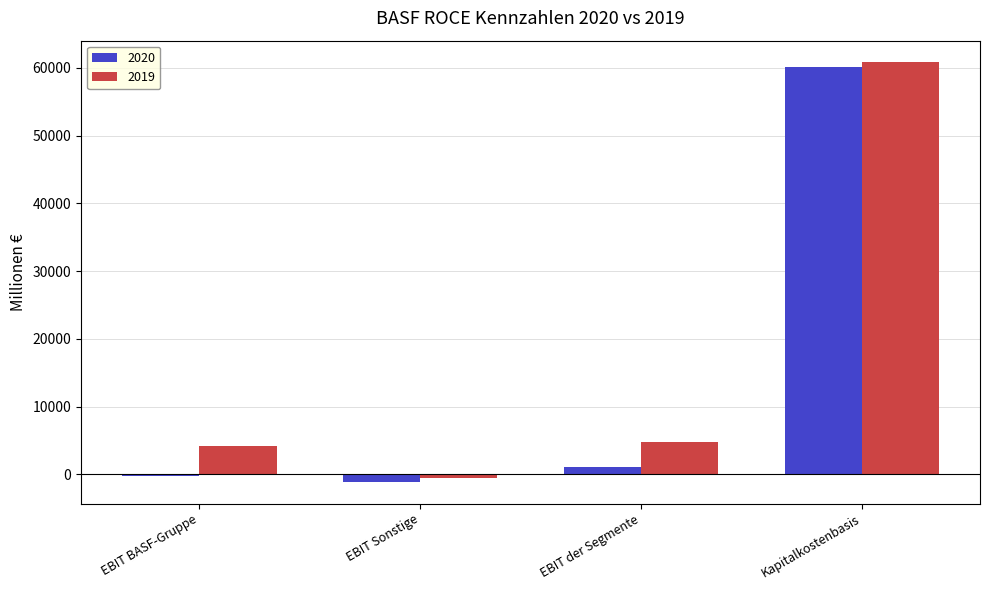

Reading left to right, list all the values displayed in this chart.

2020: EBIT BASF-Gruppe=-191	EBIT Sonstige=-1203	EBIT der Segmente=1012	Kapitalkostenbasis=60111
2019: EBIT BASF-Gruppe=4201	EBIT Sonstige=-518	EBIT der Segmente=4719	Kapitalkostenbasis=60900